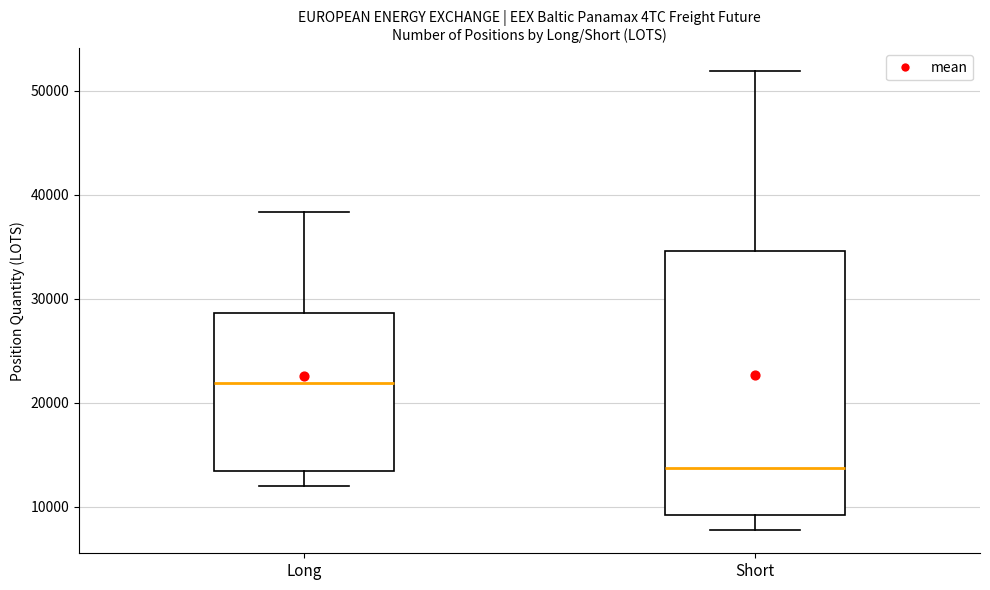

Reading left to right, read every box against the y-axis: the position of its median line, the range the box covers, and the ends of its whiskers. The values are not printed on the chart, so give them approximately, as read against the axis.

Long: median 22000, box 13000 to 29000, whiskers 12000 to 38000
Short: median 14000, box 9000 to 35000, whiskers 8000 to 52000